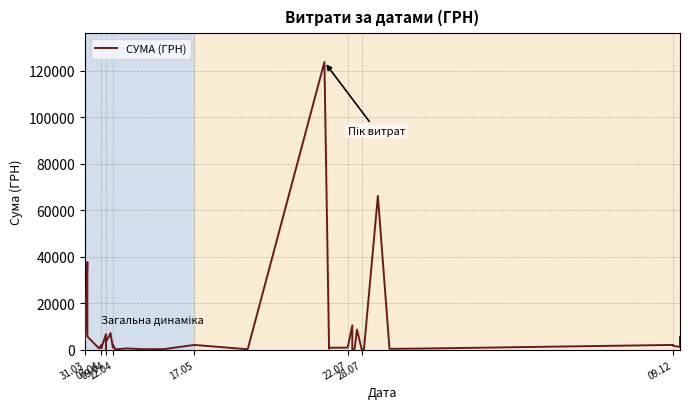

How many data points does each series have?

40